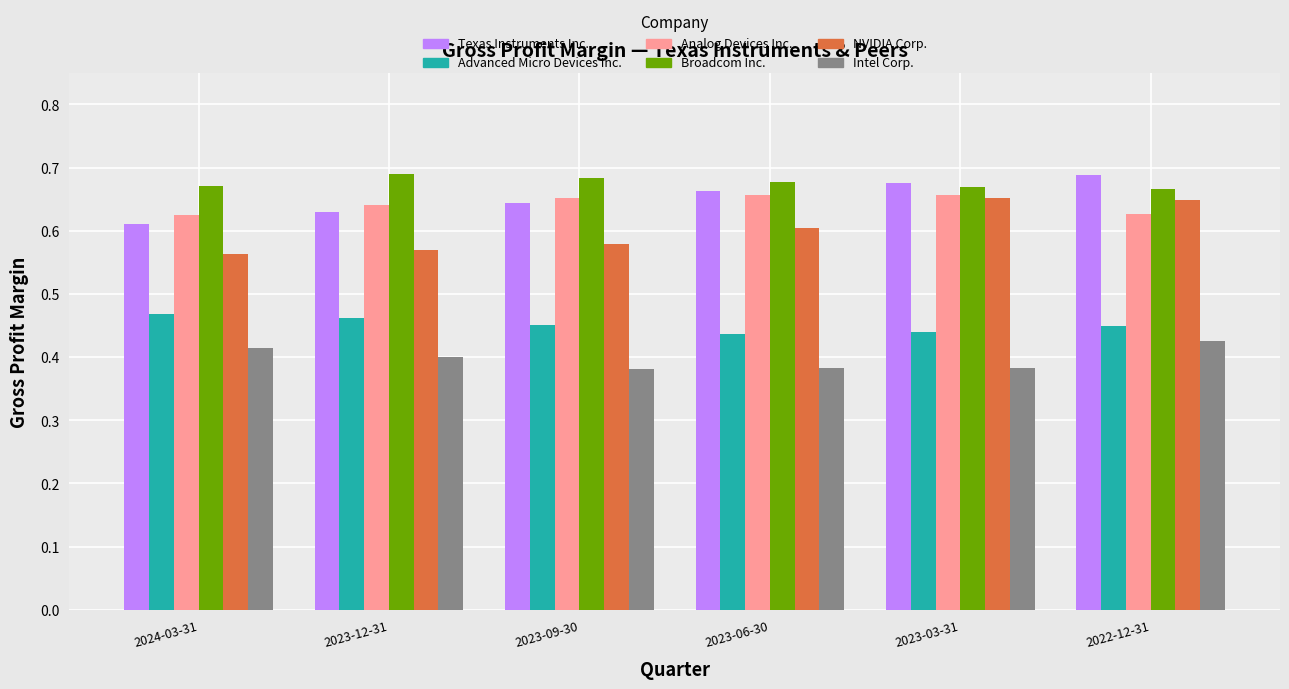

Which series has the largest total across all categories?

Broadcom Inc.